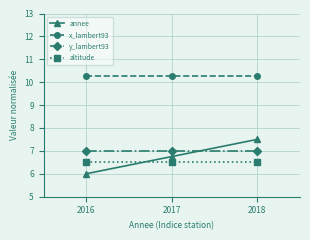

How many distinct data groups are displayed?

4